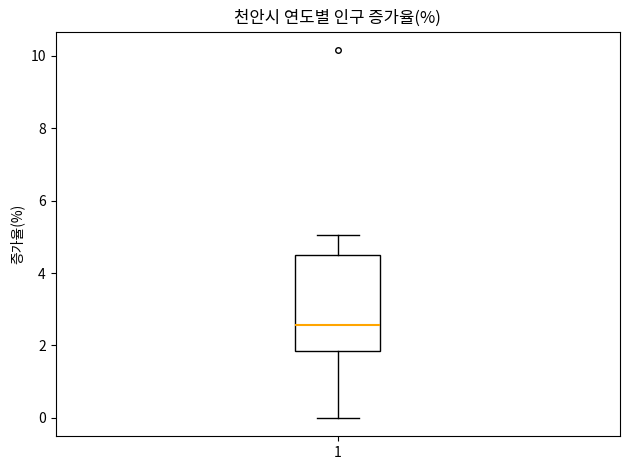

Transcribe this box plot: give where the median line is, the range the box spans, and where the two whiskers end, as read against the y-axis. The values are not printed on the chart, so give them approximately, as read against the axis.

median 2.6, box 1.8 to 4.4, whiskers 0.0 to 5.0